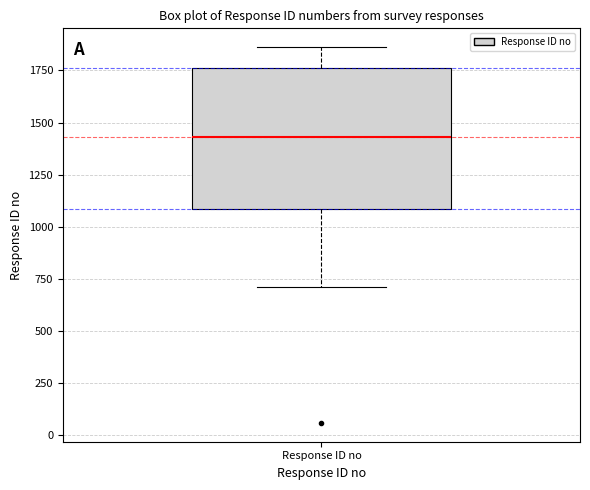

Read this box plot against the y-axis: the position of the median line, the range covered by the box, and the ends of both whiskers. The values are not printed on the chart, so give them approximately, as read against the axis.

median 1450, box 1100 to 1750, whiskers 700 to 1850